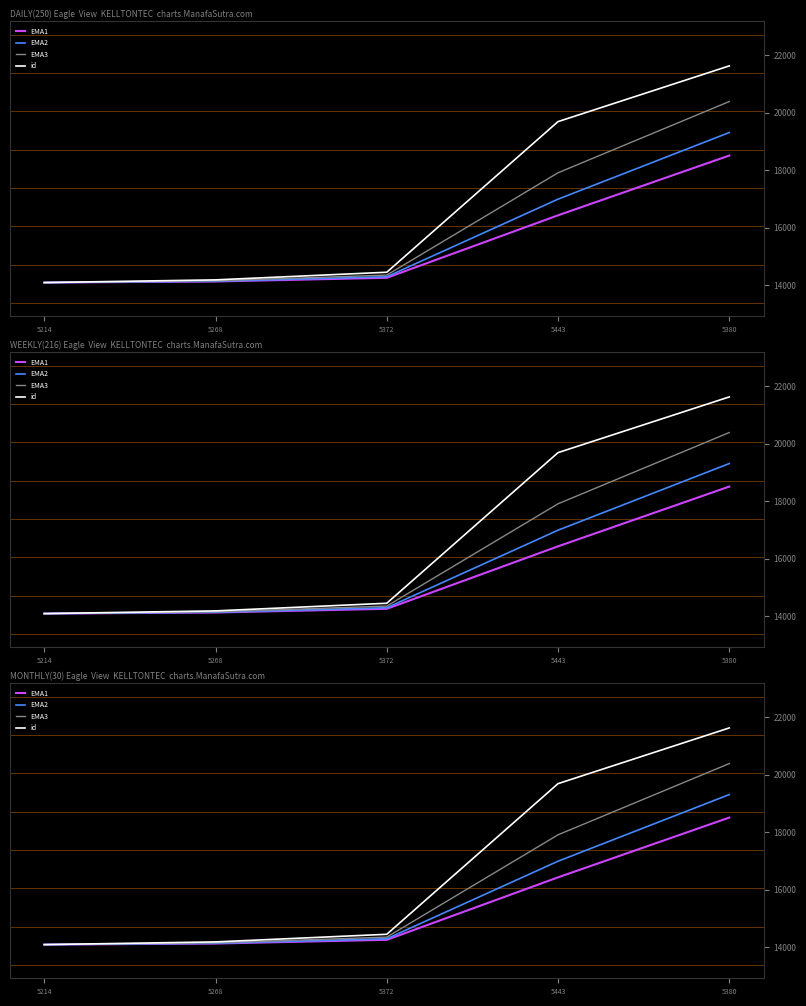

True or false: EMA1 and EMA3 cross at least once.

False